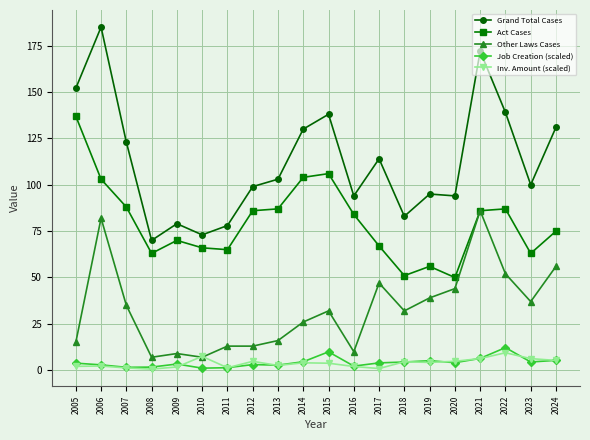

True or false: Other Laws Cases and Job Creation (scaled) intersect in this chart.

False